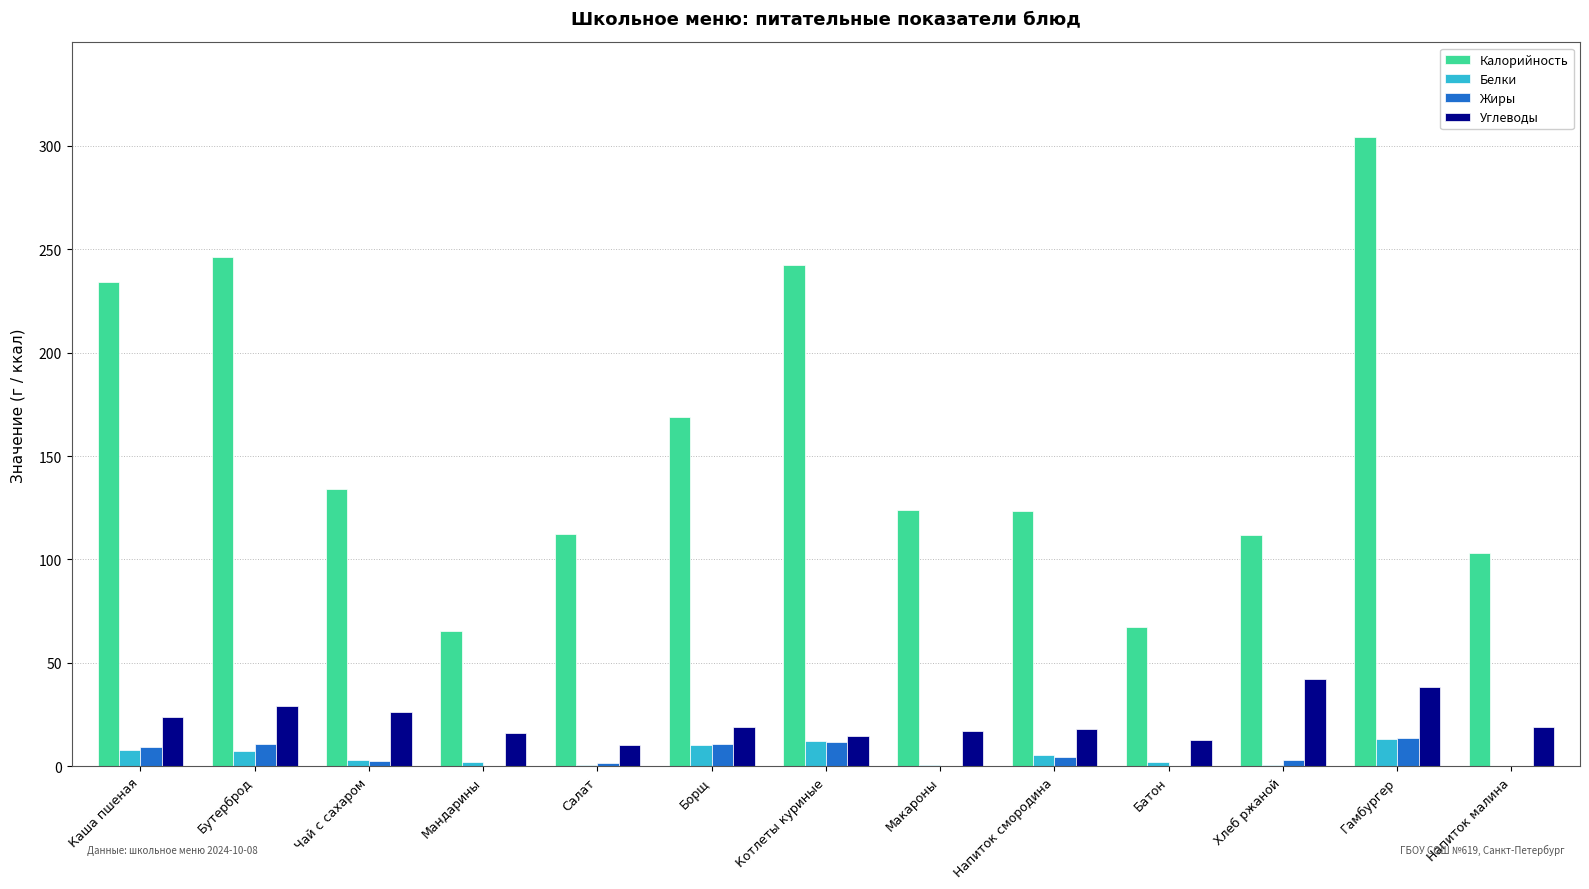

The value of Калорийность at Чай с сахаром is 178.5. True or false?

False